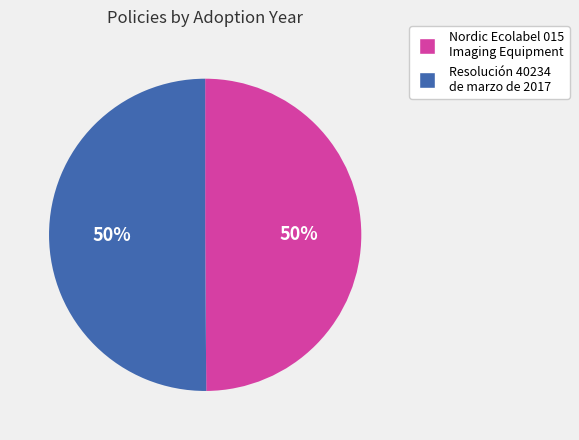

To the nearest percent, what portion does Nordic Ecolabel 015 Imaging Equipment represent?

50%